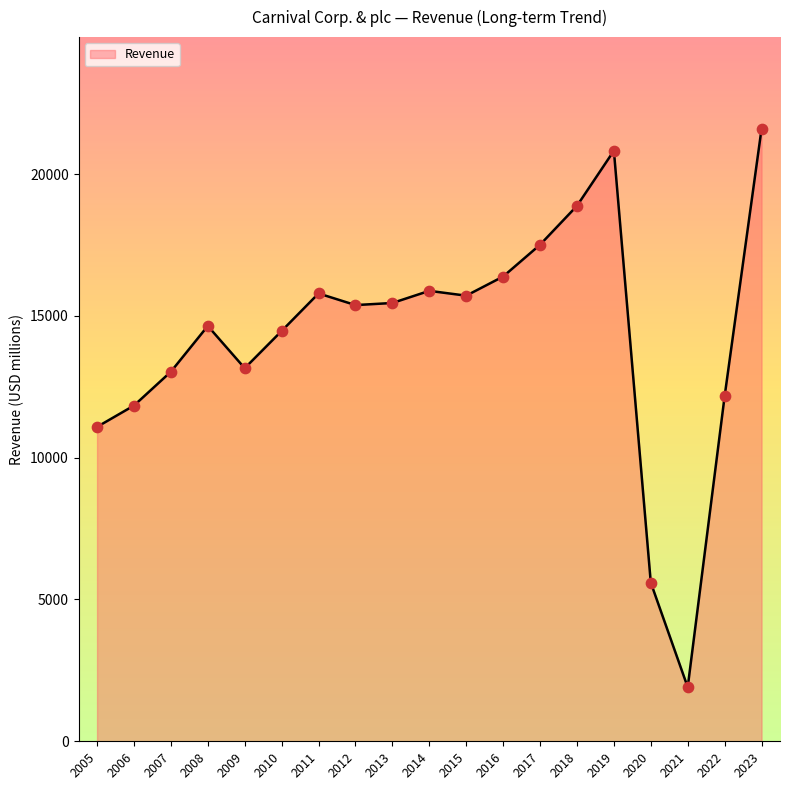

What is the change in value from 2009 to 2011?

+2636